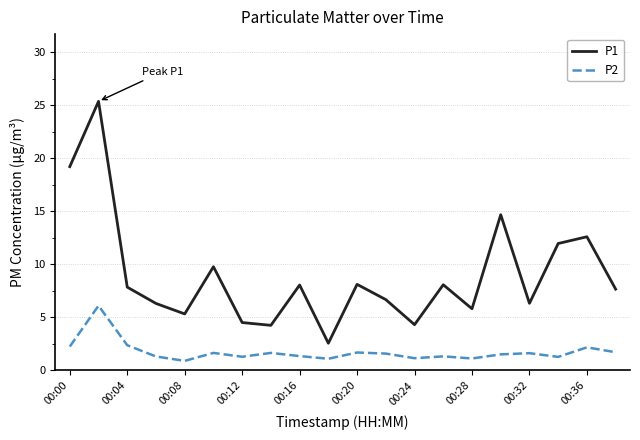

What is the greatest value displayed?

25.4